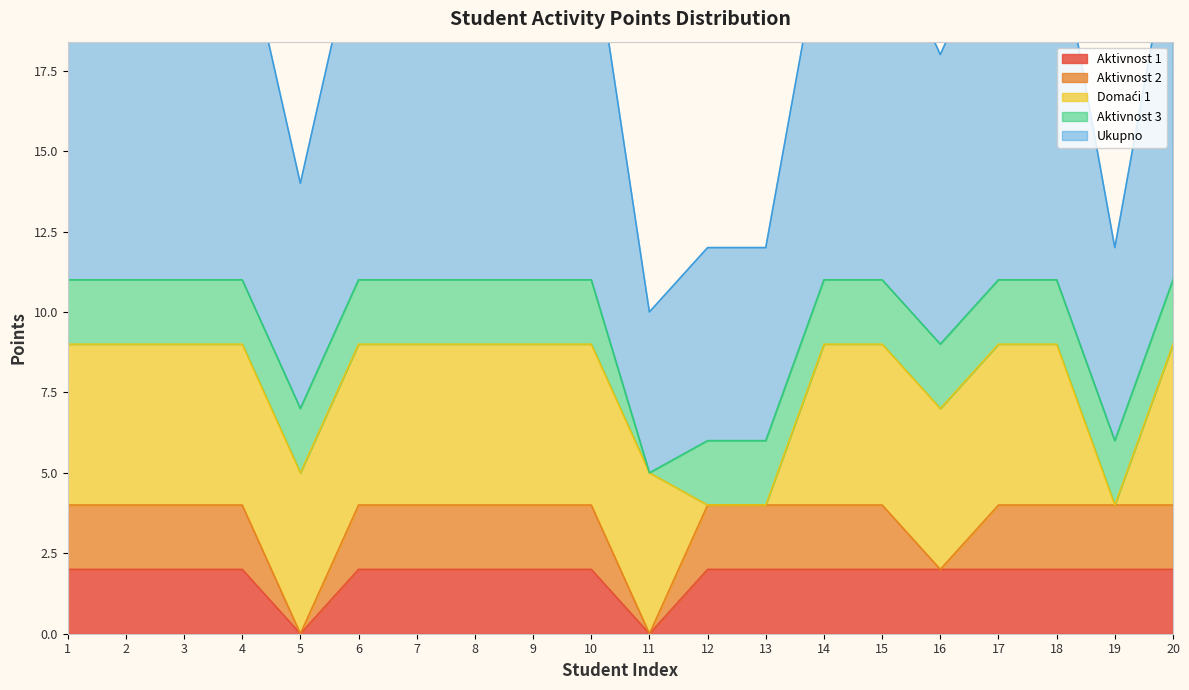

What is the average value of the Aktivnost 1 series?

2